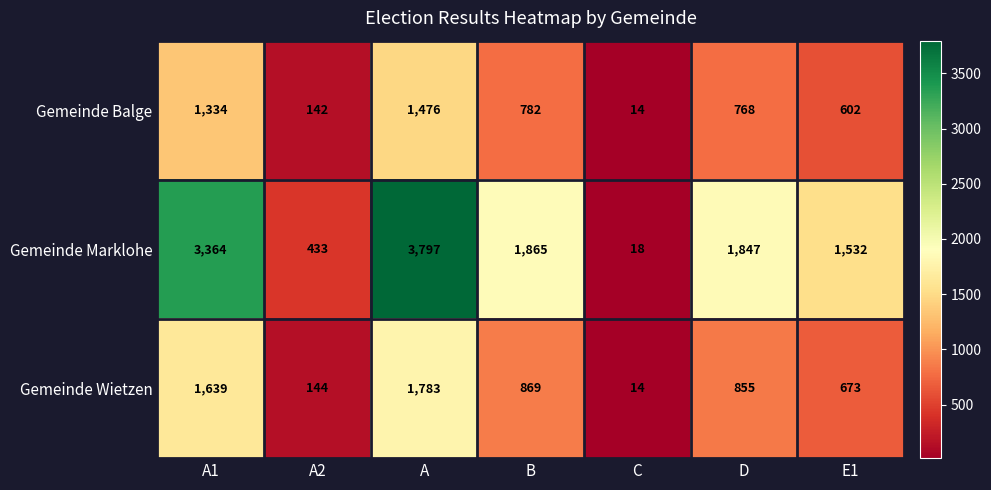

The value of Gemeinde Marklohe at D is 1847. True or false?

True